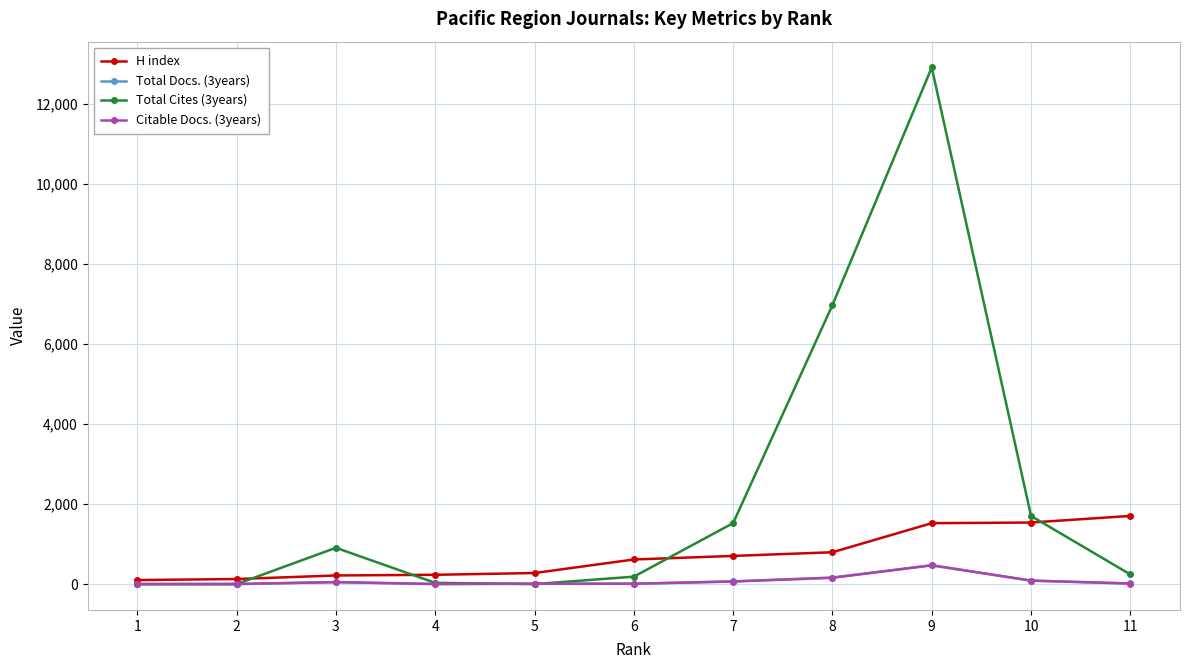

The value of H index at 10 is 1538. True or false?

True